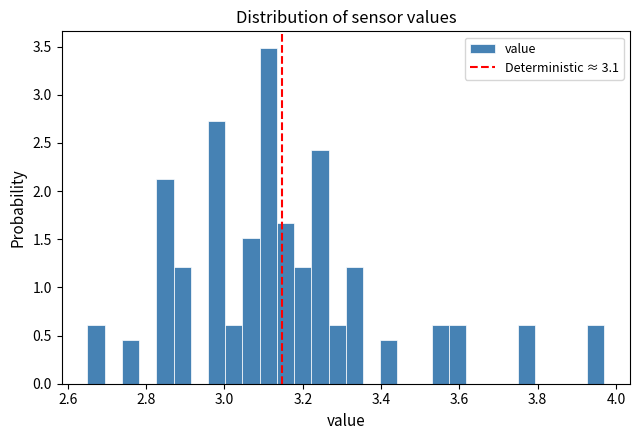

Around what value on the x-axis is the tallest bar? Give the approximate position of its centre, as read against the axis.

3.12